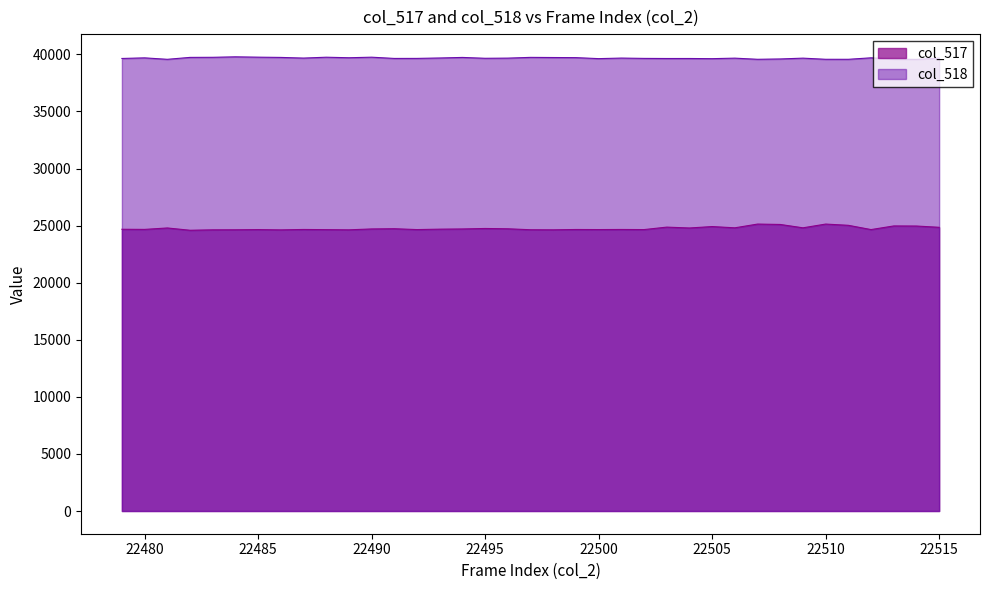

What is the sum of the col_518 values at 22500 and 22494?

79365